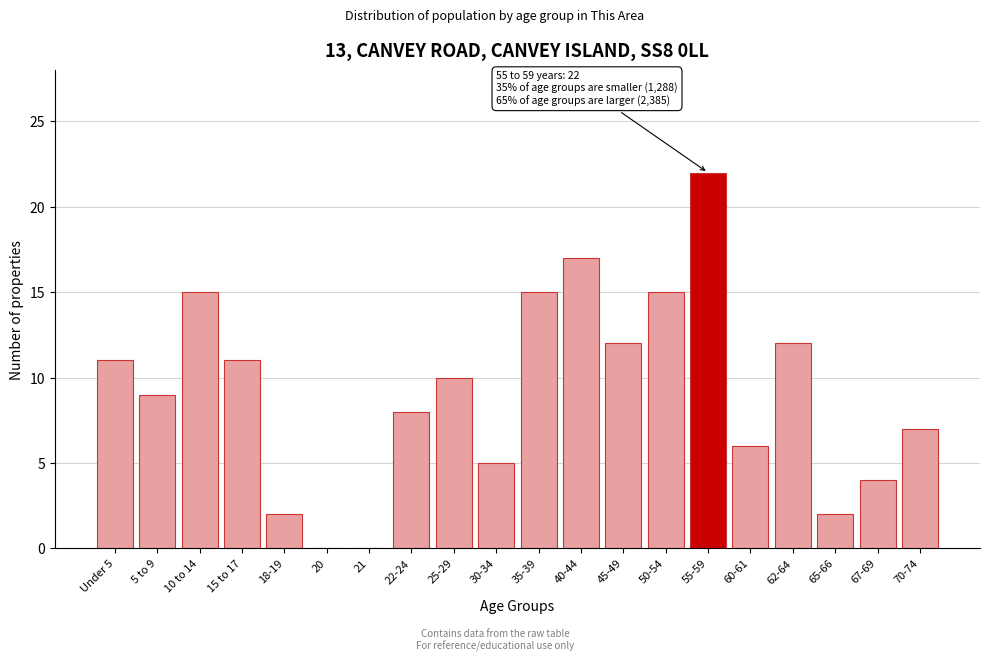

Reading left to right, what are all the values shown in this chart?

Under 5=11	5 to 9=9	10 to 14=15	15 to 17=11	18-19=2	20=0	21=0	22-24=8	25-29=10	30-34=5	35-39=15	40-44=17	45-49=12	50-54=15	55-59=22	60-61=6	62-64=12	65-66=2	67-69=4	70-74=7